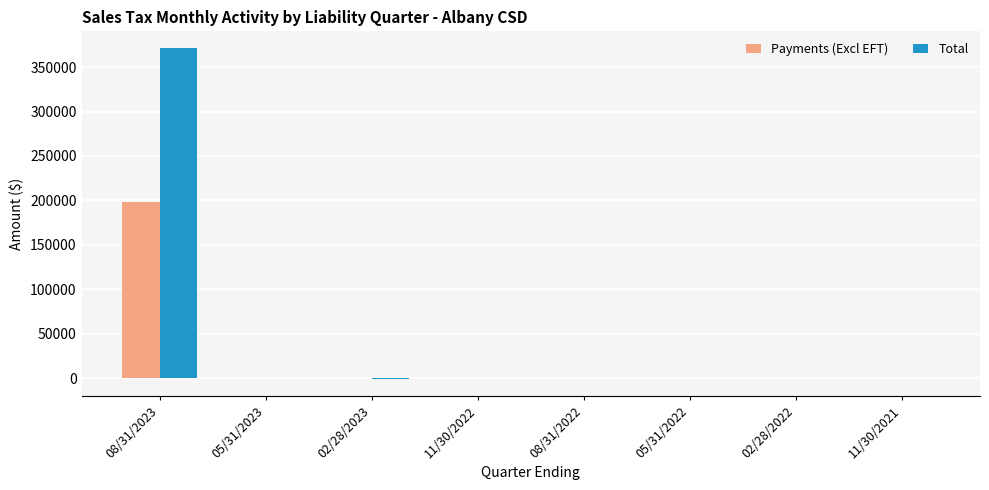

Are the bars horizontal?

No